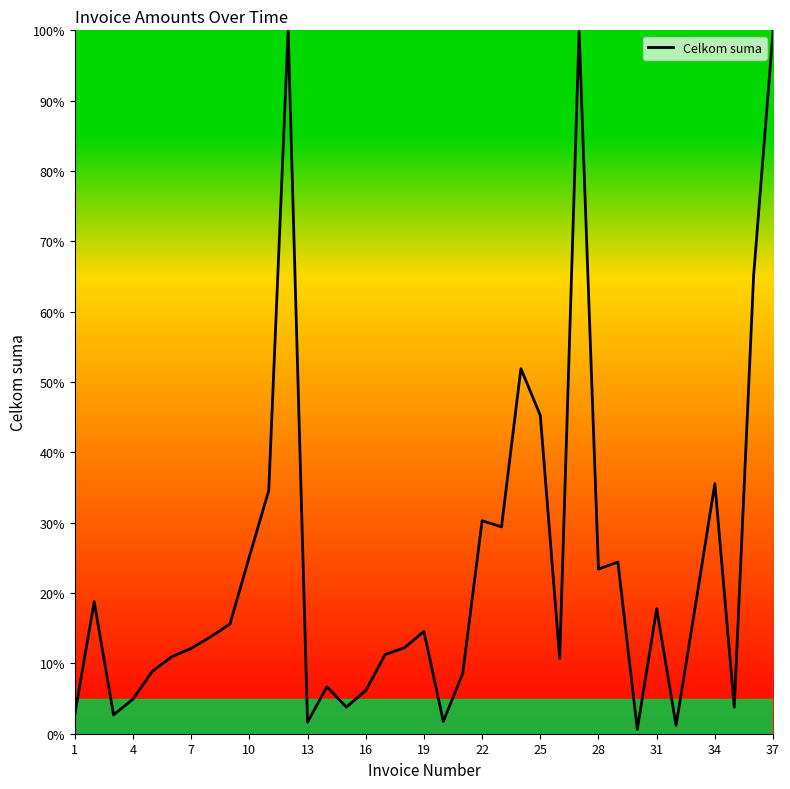

What is the difference between the maximum and minimum values?

99.4